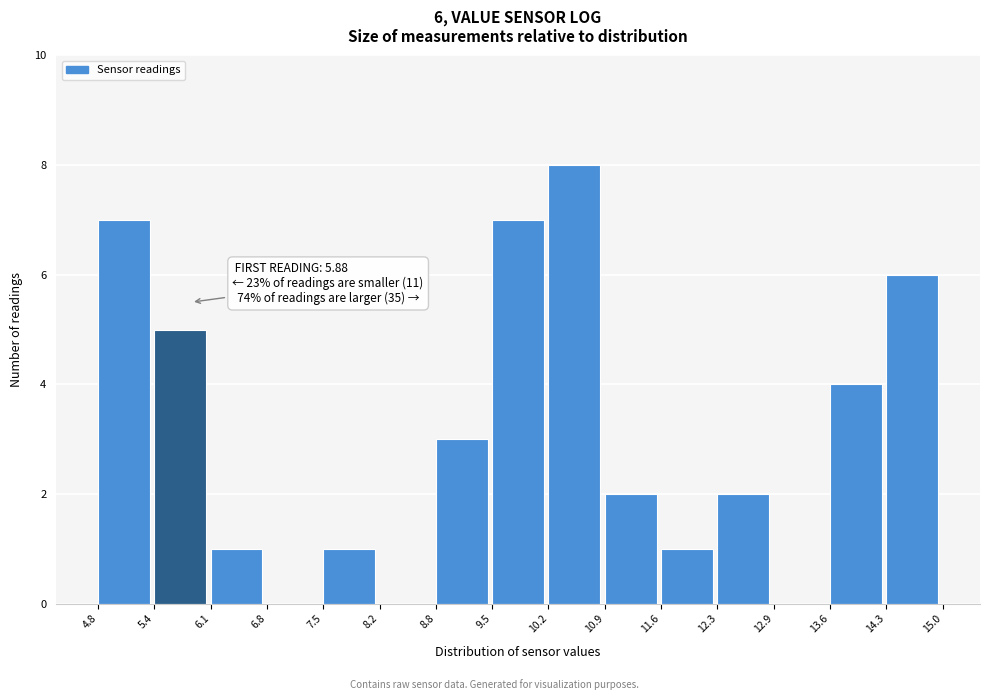

Which range on the x-axis has the tallest bar?

10.2 to 10.9